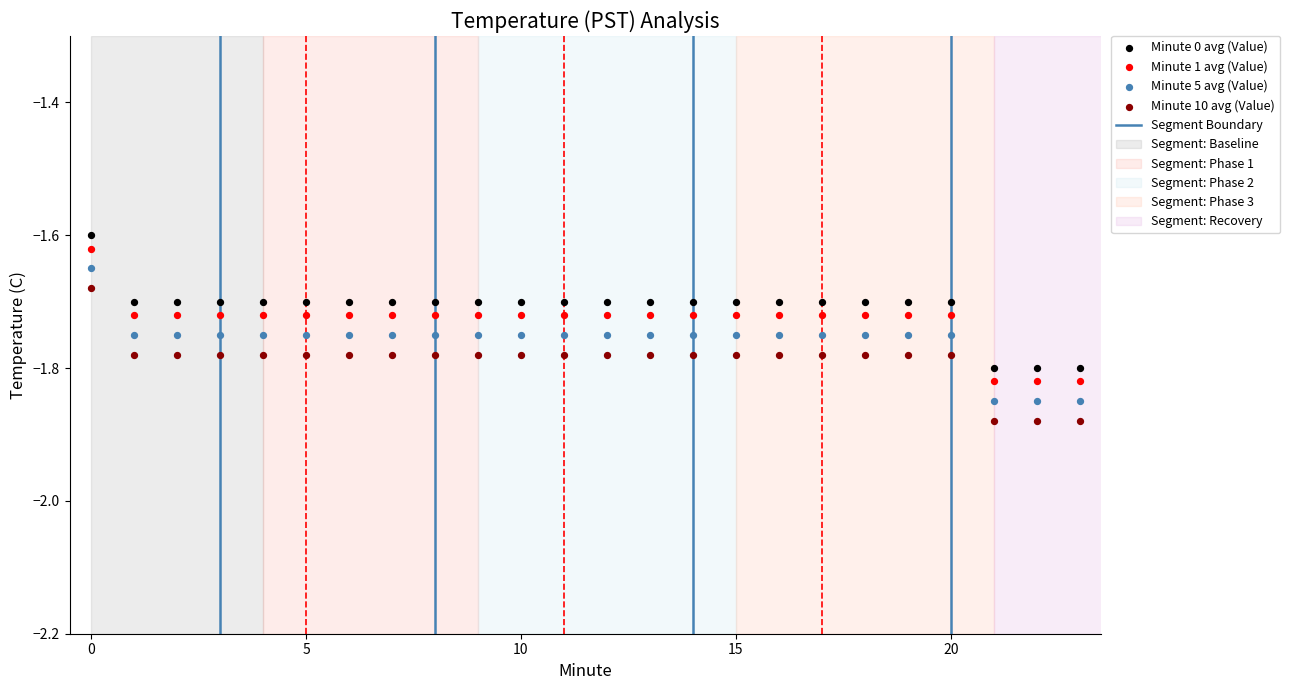

How many data points are displayed?

96